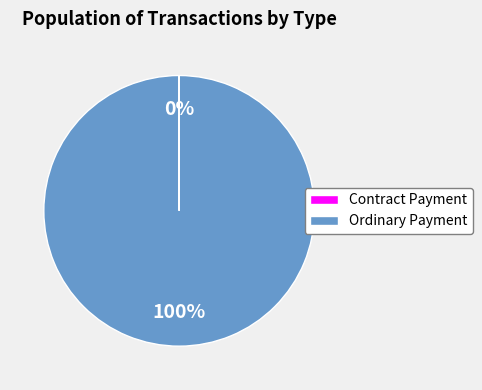

Which slice is the largest?

Ordinary Payment